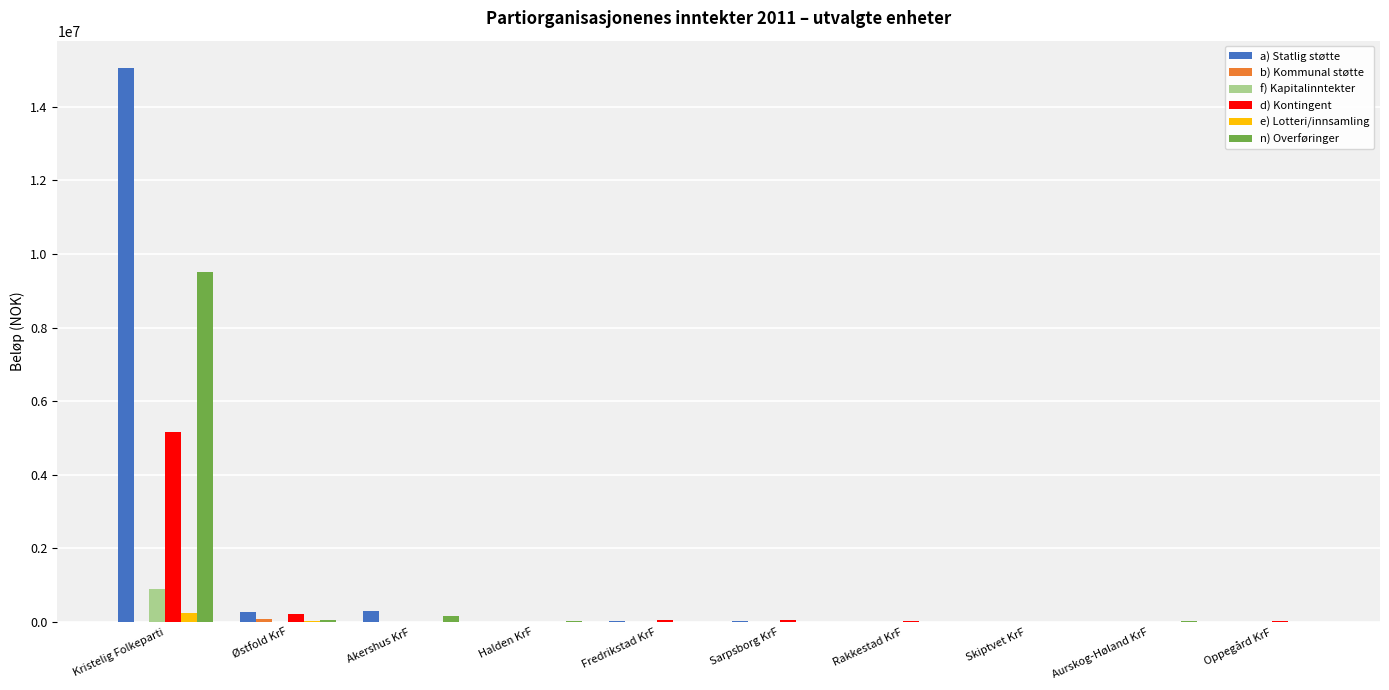

At which label does d) Kontingent reach its peak?

Kristelig Folkeparti